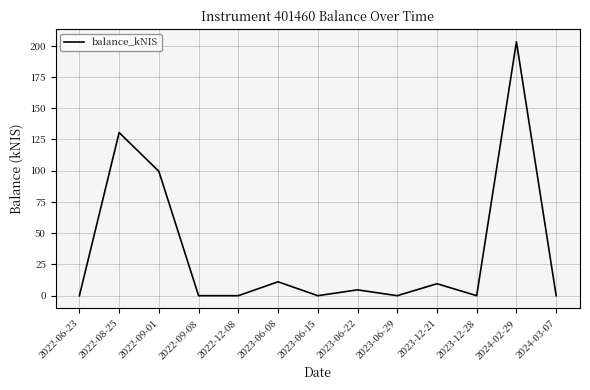

Between 2023-06-08 and 2023-06-29, which is larger?

2023-06-08